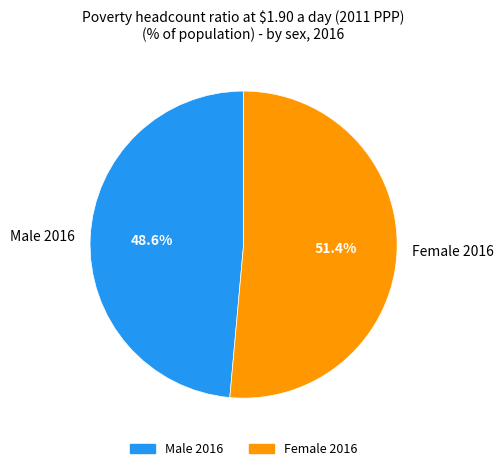

What percentage is the Female 2016 slice, to the nearest percent?

51%